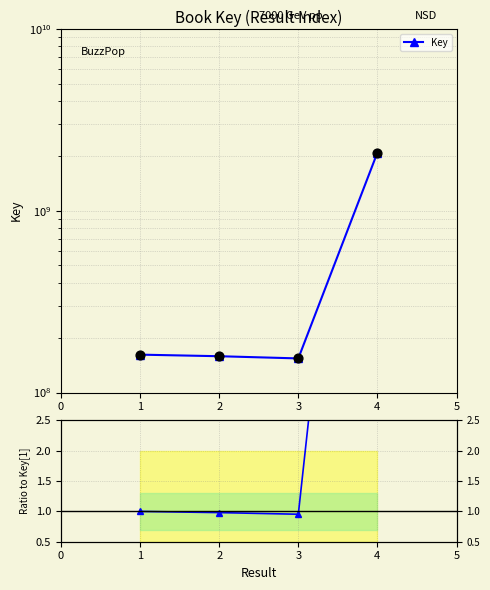

Which has a higher value, 4 or 1?

4